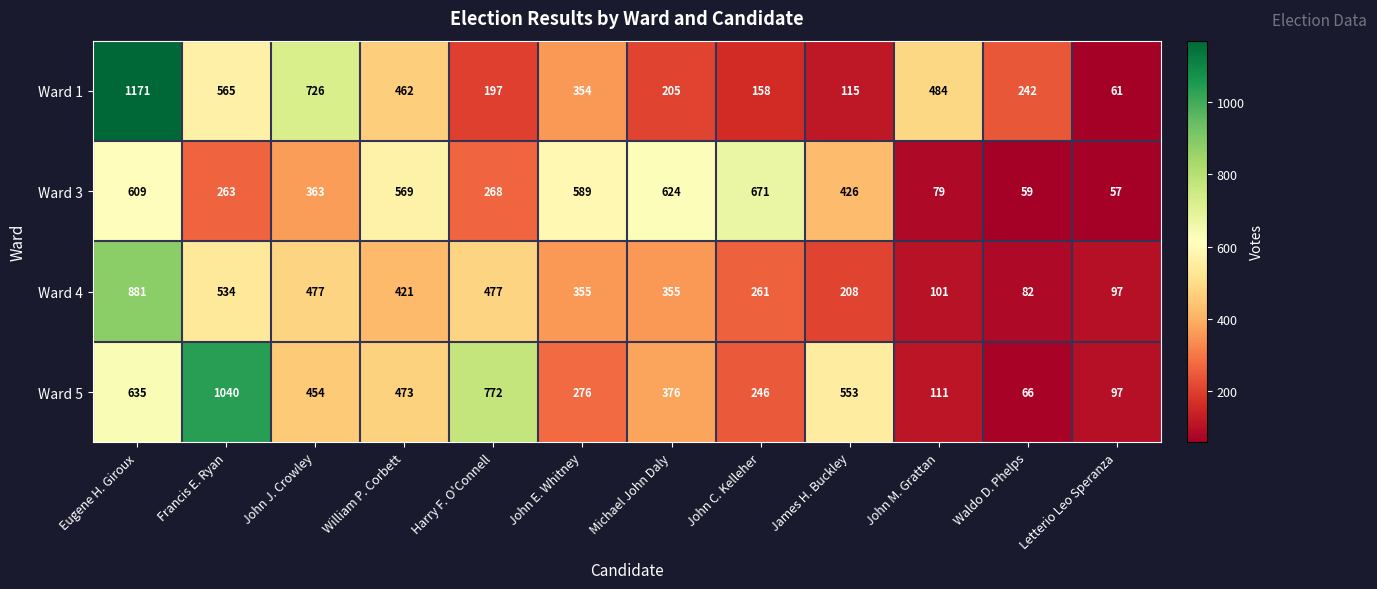

What is the sum of all Ward 5 values?

5099